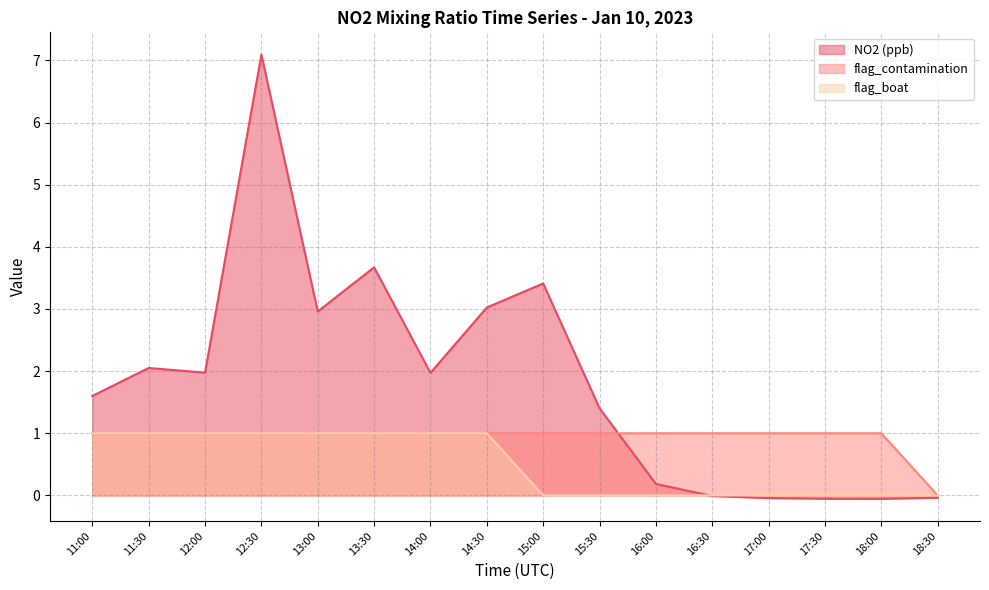

How many data points in NO2 (ppb) are above 1?

10